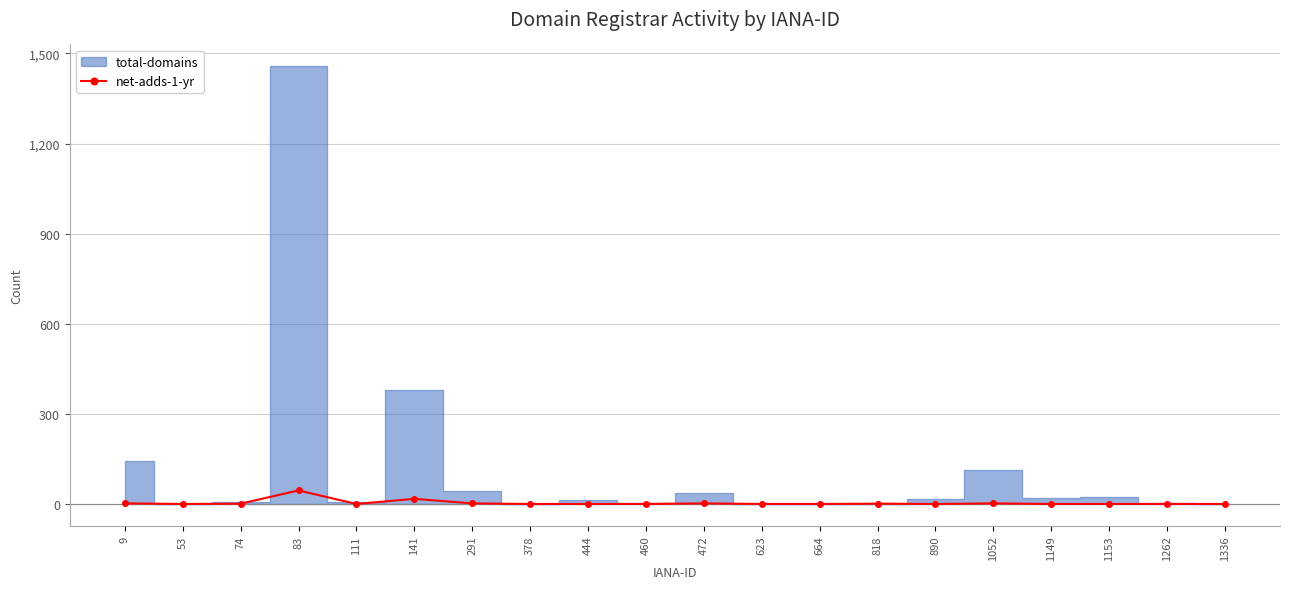

Does the chart have visible grid lines?

Yes